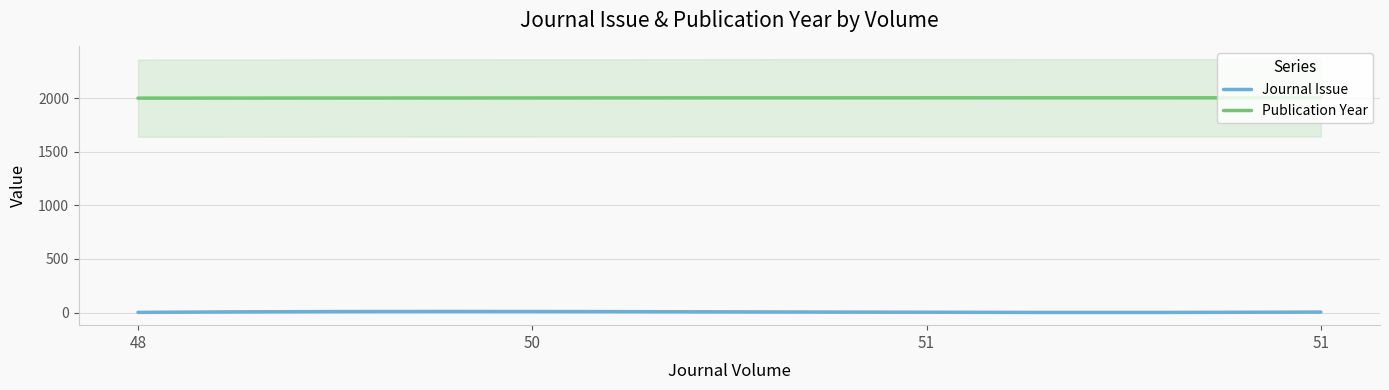

Reading left to right, what are all the values shown in this chart?

Journal Issue: 48=2	50=10	51=3	51=5
Publication Year: 48=2000	50=2002	51=2003	51=2003